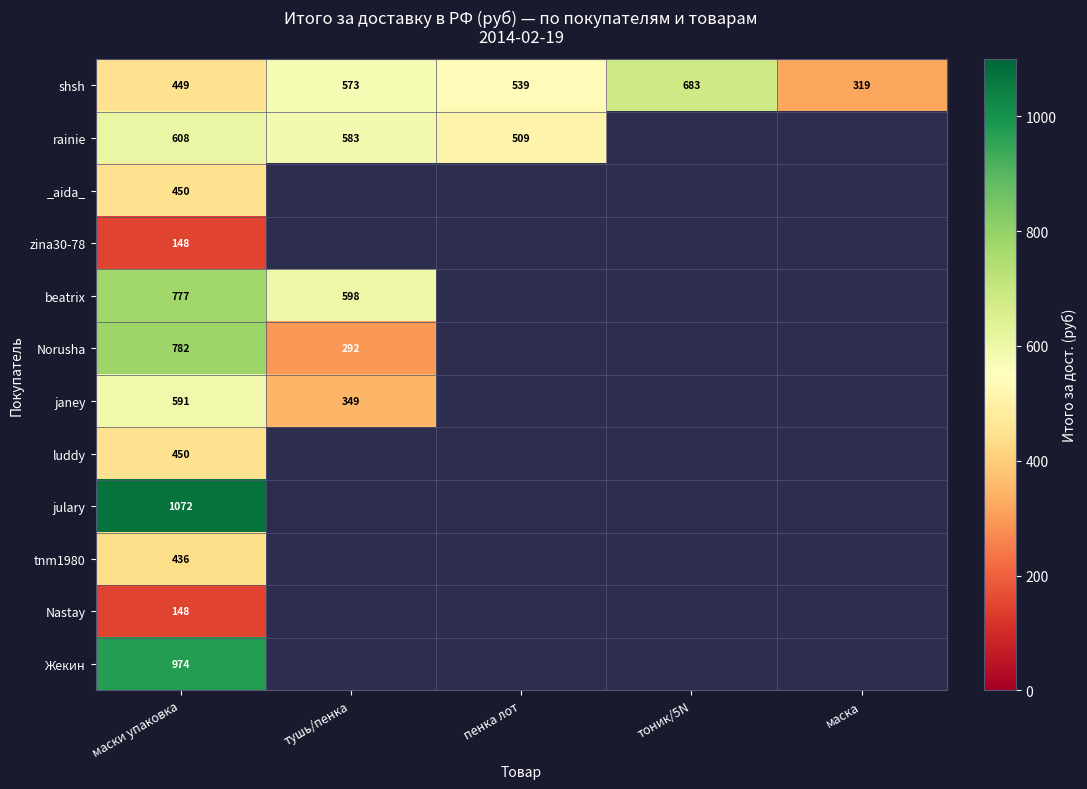

What is the smallest value displayed?

148.4